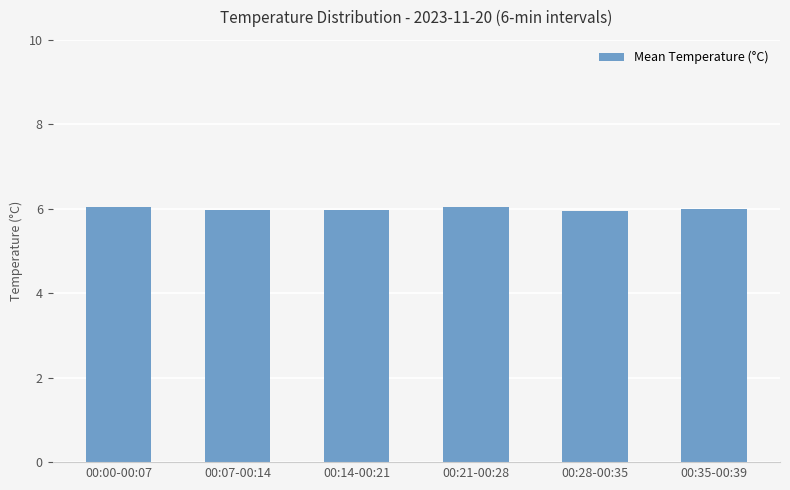

What is the label of the 2nd bar from the right?

00:28-00:35